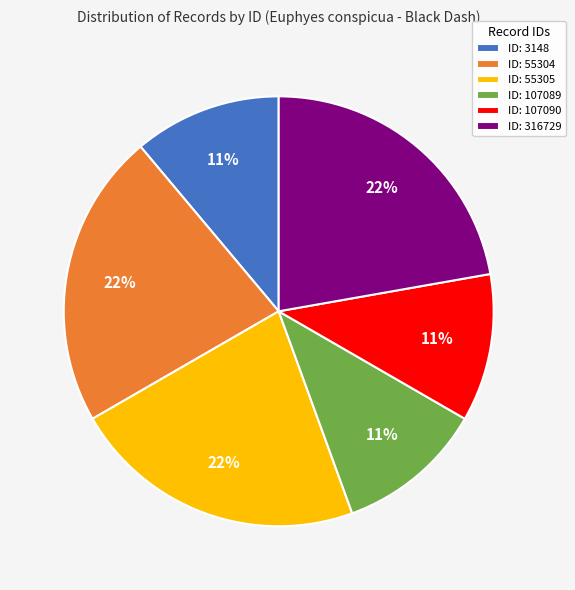

Count the number of slices in the pie.

6